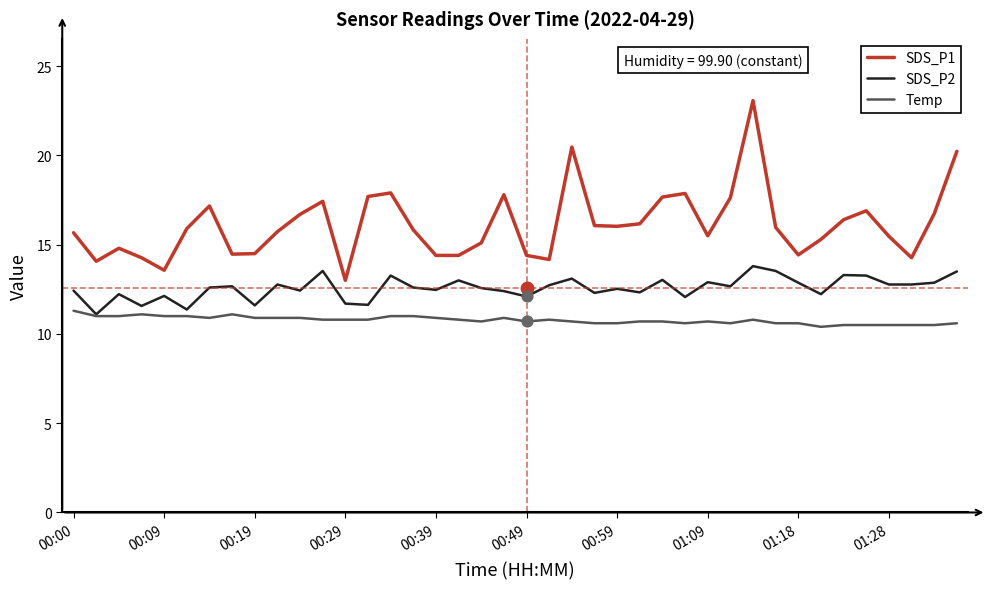

What are all the series names shown in the legend?

SDS_P1, SDS_P2, Temp